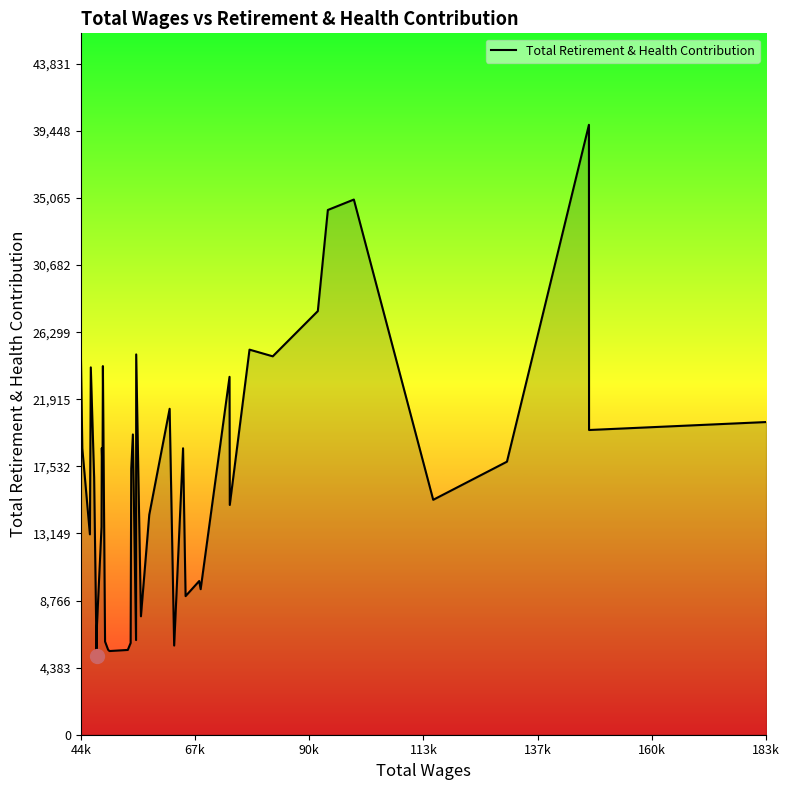

What is the smallest value displayed?

5166